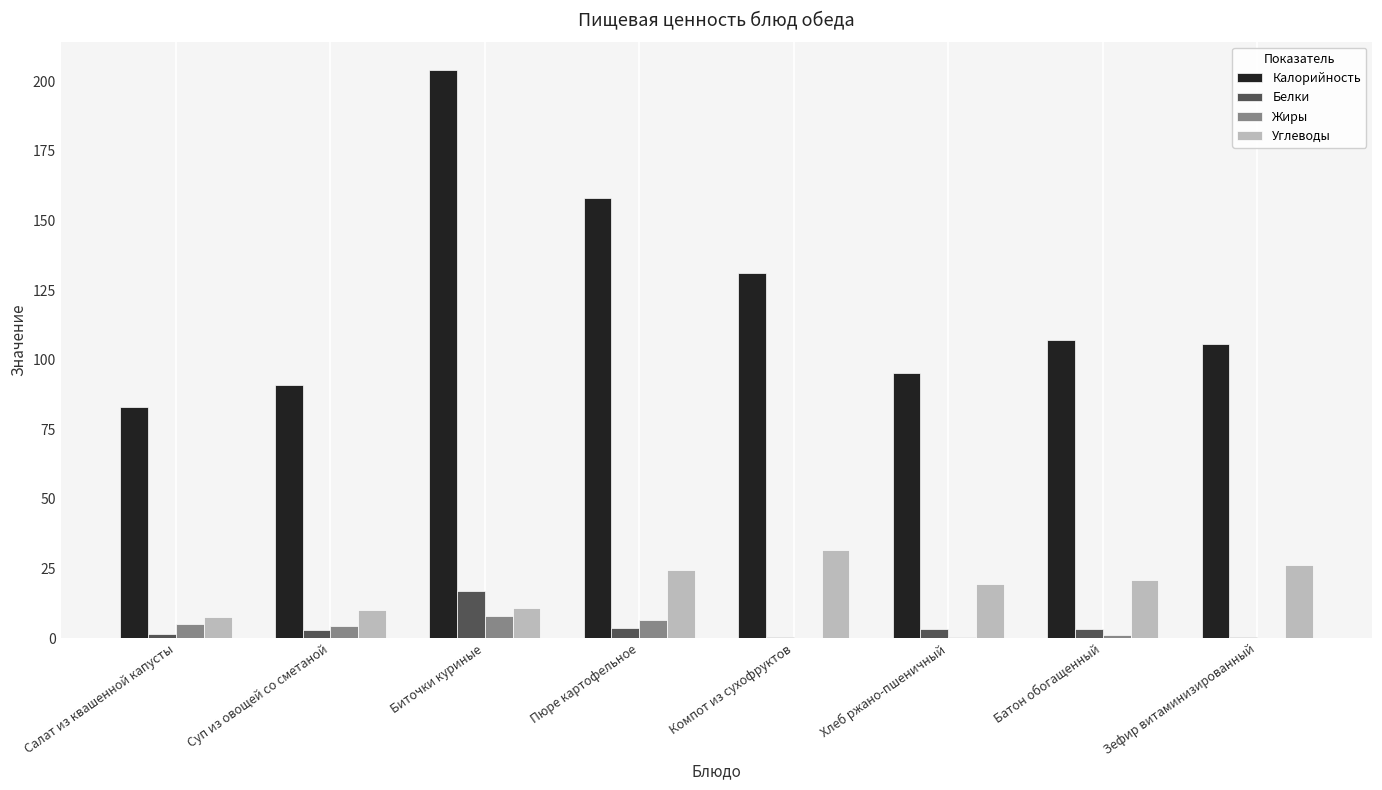

Which category has the highest value in the Углеводы series?

Компот из сухофруктов